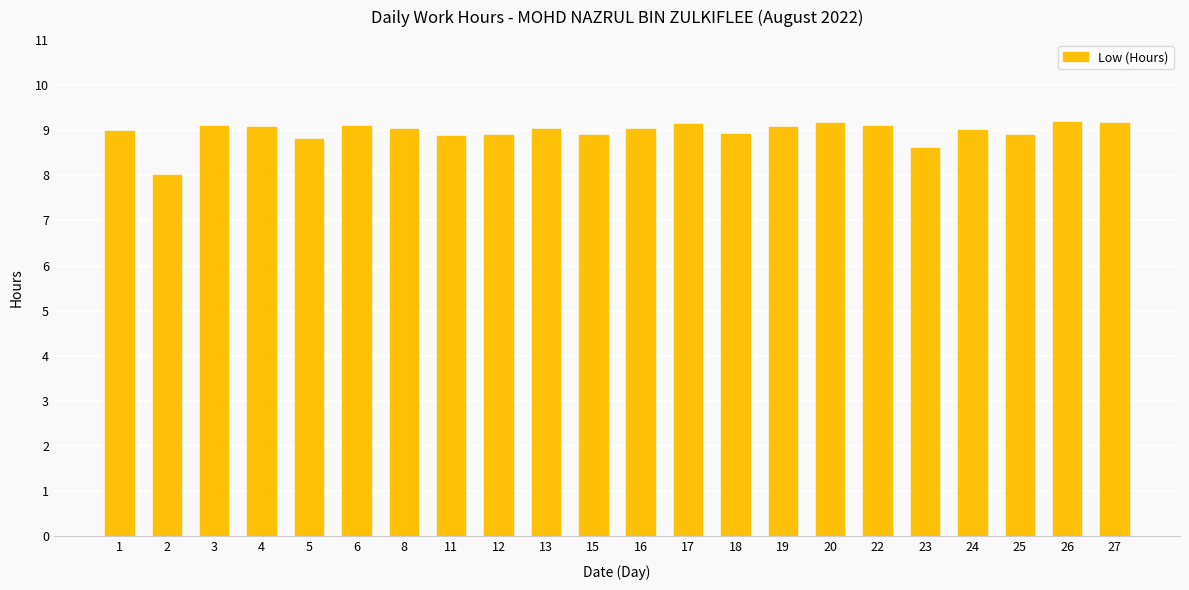

The value at 19 is 9.1. True or false?

True